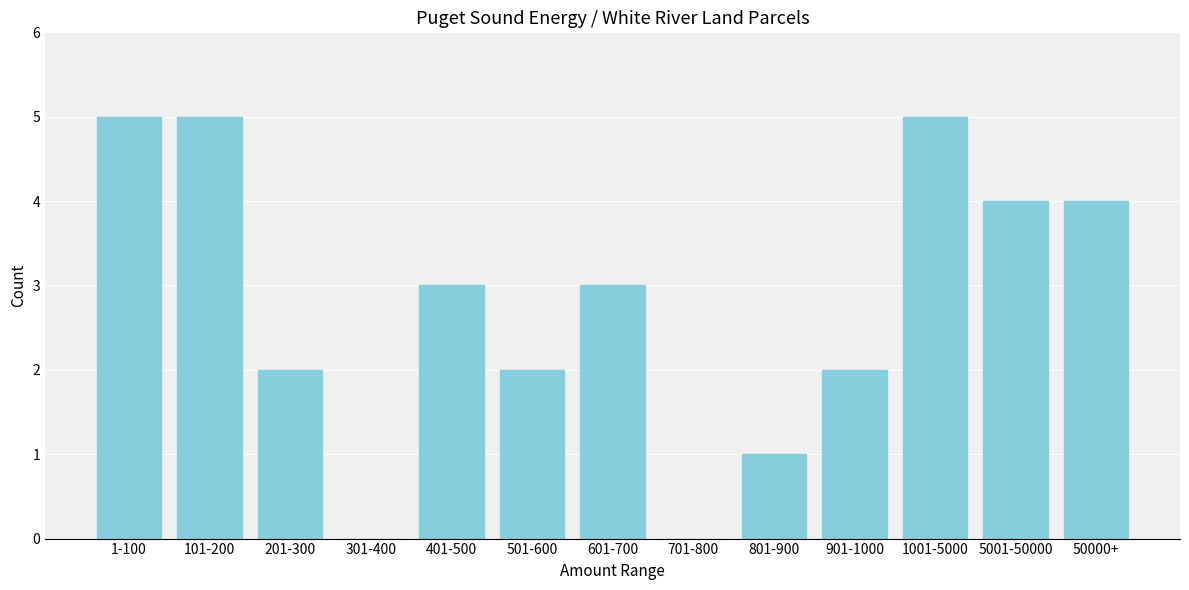

Reading right to left, extract all data points from this chart.

50000+=4	5001-50000=4	1001-5000=5	901-1000=2	801-900=1	701-800=0	601-700=3	501-600=2	401-500=3	301-400=0	201-300=2	101-200=5	1-100=5